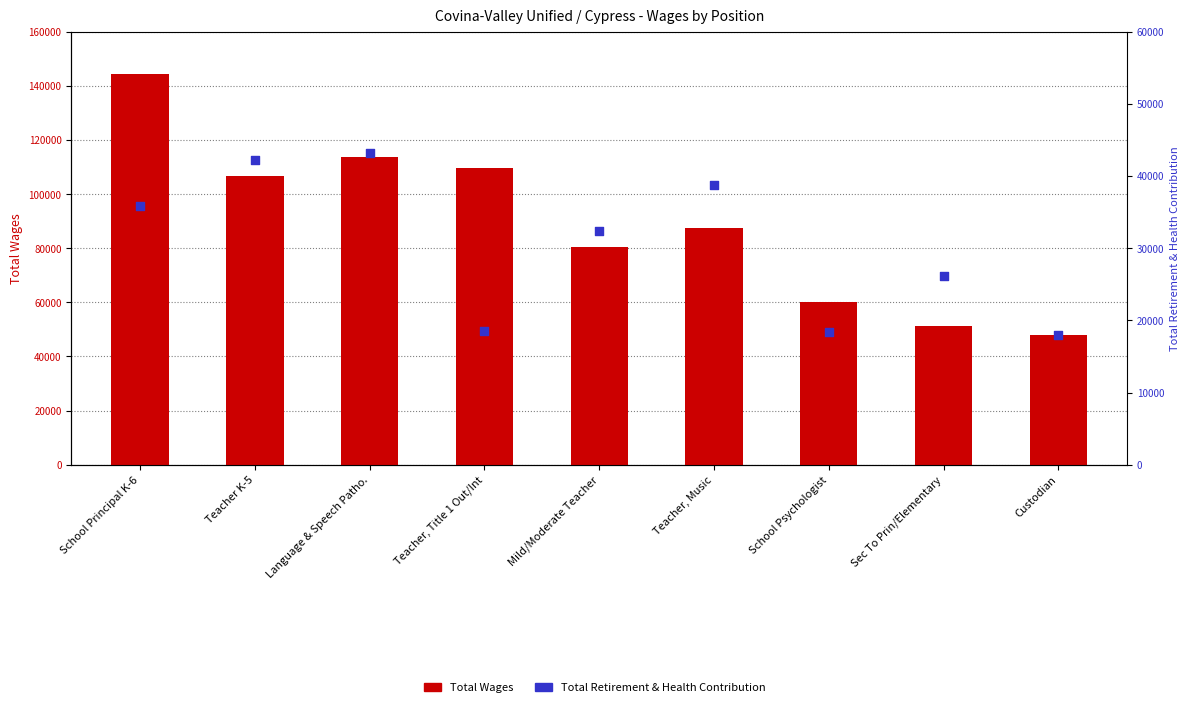

Is the value of Total Retirement & Health Contribution at Sec To Prin/Elementary greater than the value of Total Wages at School Principal K-6?

No